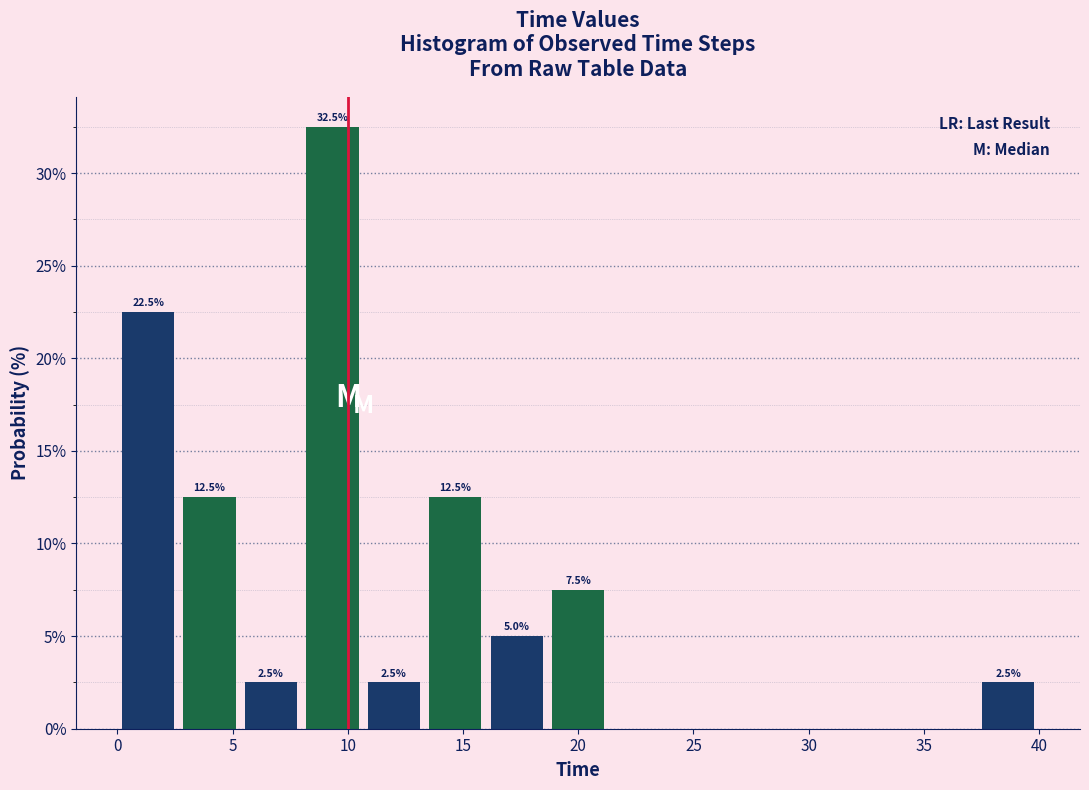

Over which range of the x-axis is the bar tallest?

8.0 to 10.5